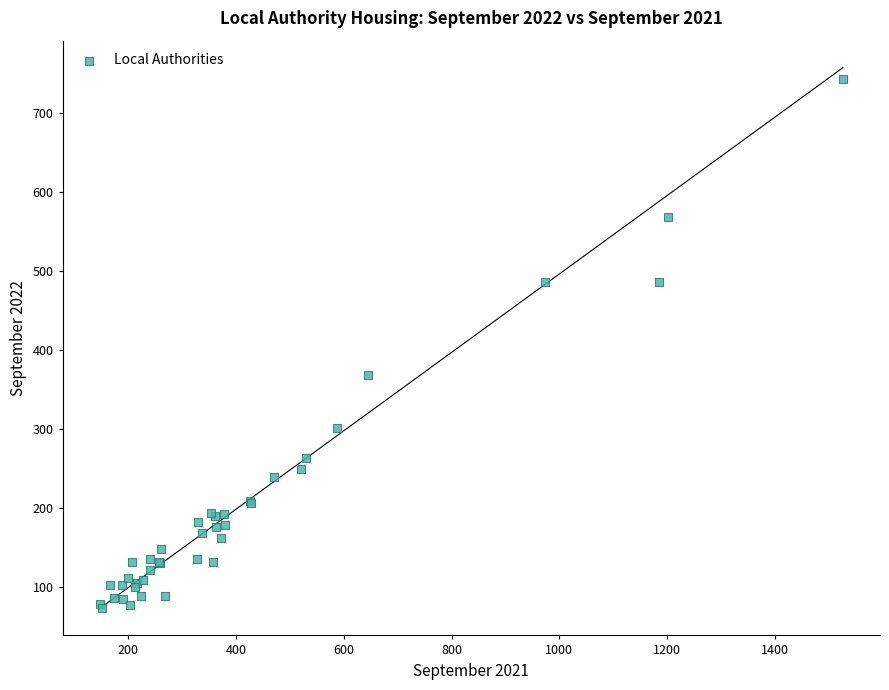

What Y value in the scatter plot is closest to 408?

369